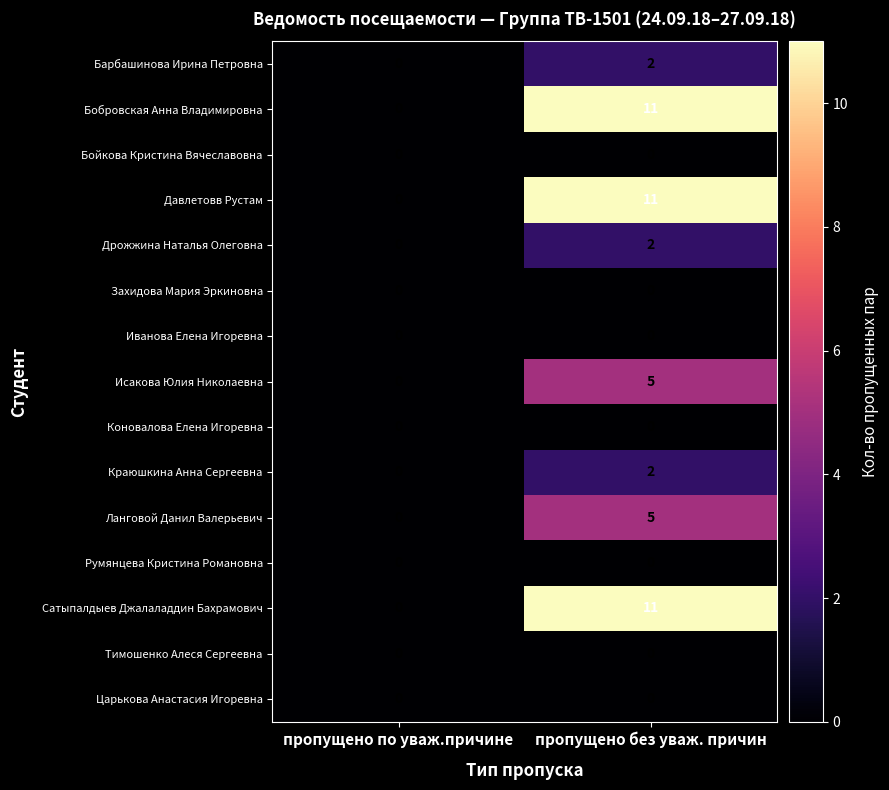

At which label does Ланговой Данил Валерьевич reach its peak?

пропущено без уваж. причин